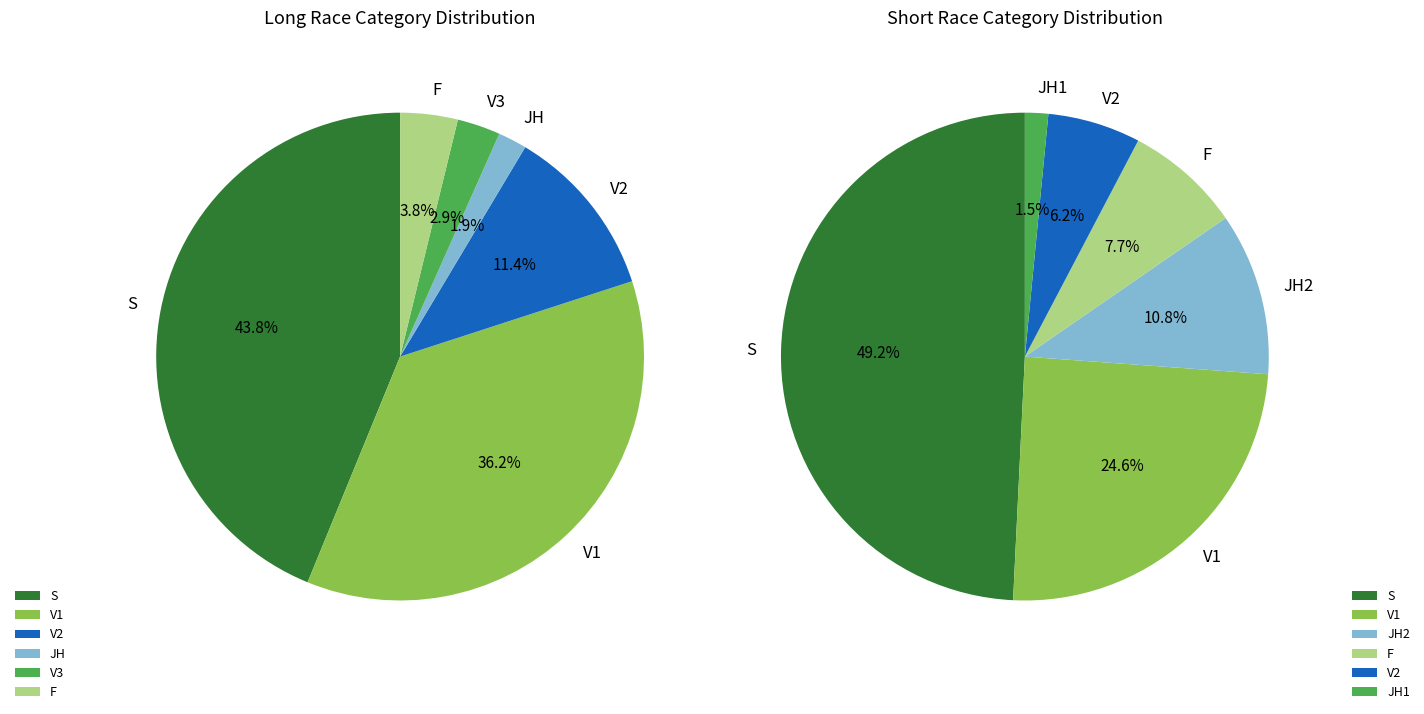

Is V2 the majority of the pie?

No